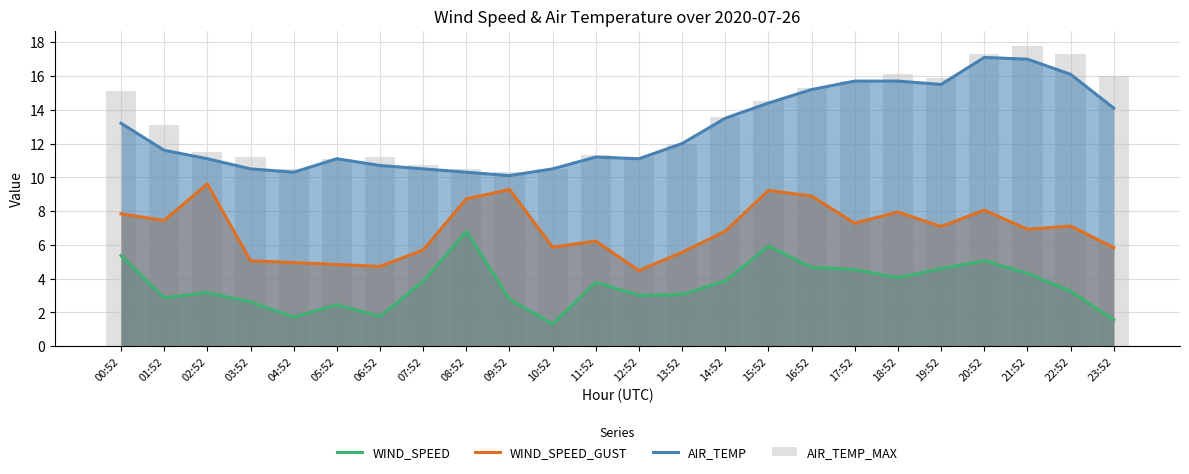

What is the minimum value for WIND_SPEED?

1.3